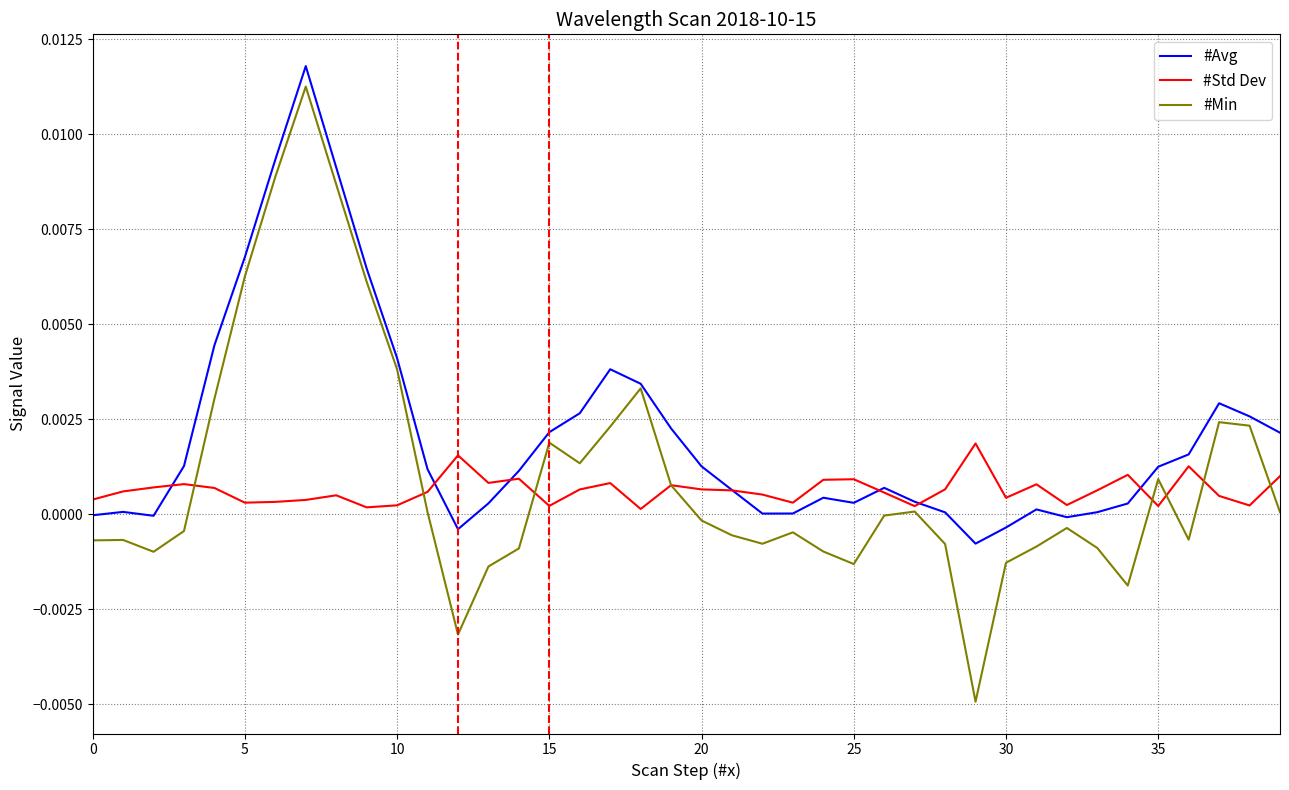

Which series has the largest total across all categories?

#Avg